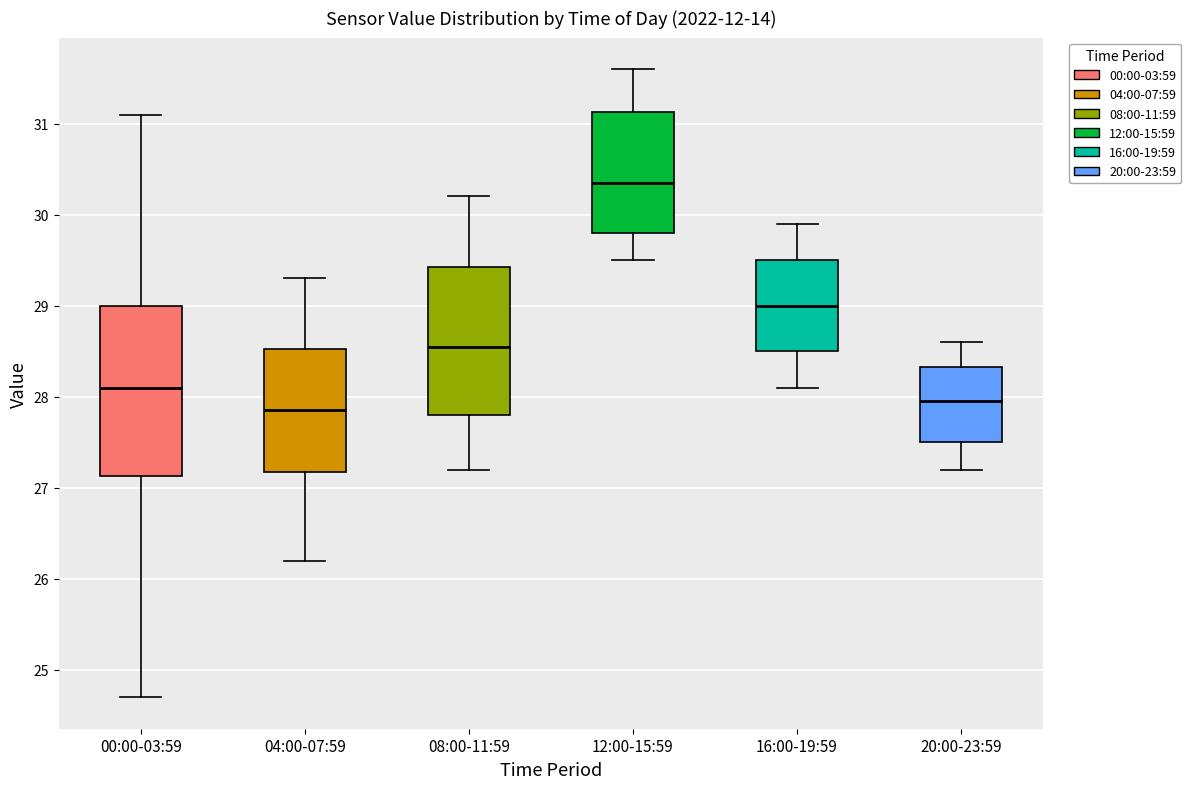

Reading left to right, read every box against the y-axis: the position of its median line, the range the box covers, and the ends of its whiskers. The values are not printed on the chart, so give them approximately, as read against the axis.

00:00-03:59: median 28.1, box 27.1 to 29.0, whiskers 24.7 to 31.1
04:00-07:59: median 27.9, box 27.2 to 28.5, whiskers 26.2 to 29.3
08:00-11:59: median 28.6, box 27.8 to 29.4, whiskers 27.2 to 30.2
12:00-15:59: median 30.4, box 29.8 to 31.1, whiskers 29.5 to 31.6
16:00-19:59: median 29.0, box 28.5 to 29.5, whiskers 28.1 to 29.9
20:00-23:59: median 28.0, box 27.5 to 28.3, whiskers 27.2 to 28.6